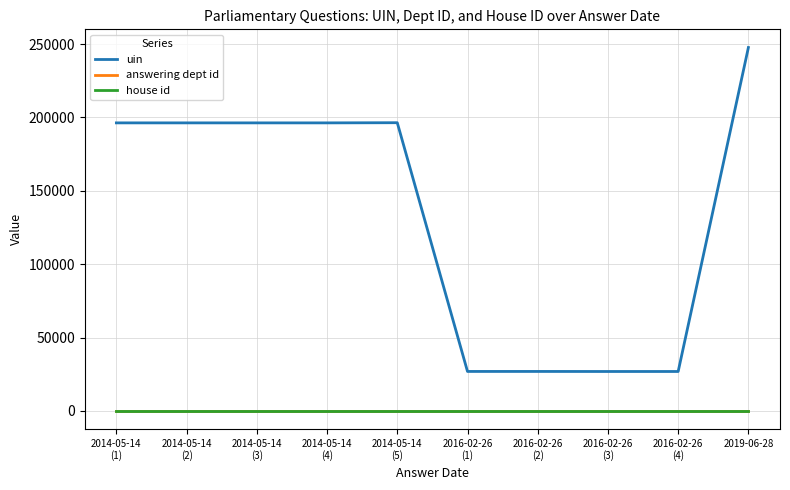

Which series has the largest range (max minus min)?

uin